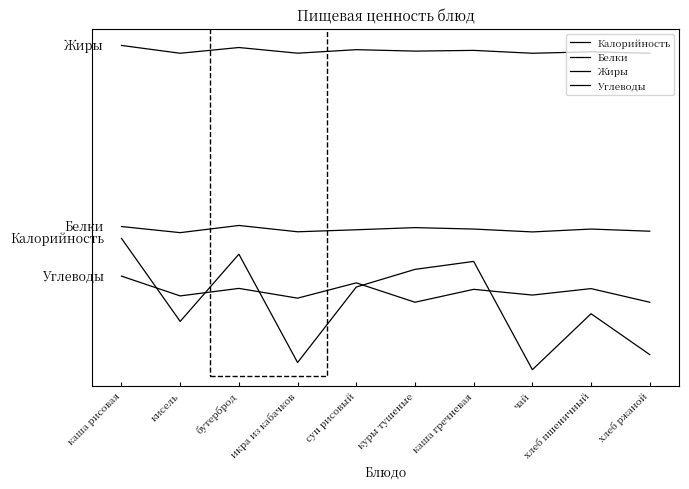

Is this an area chart (filled region under the line)?

No